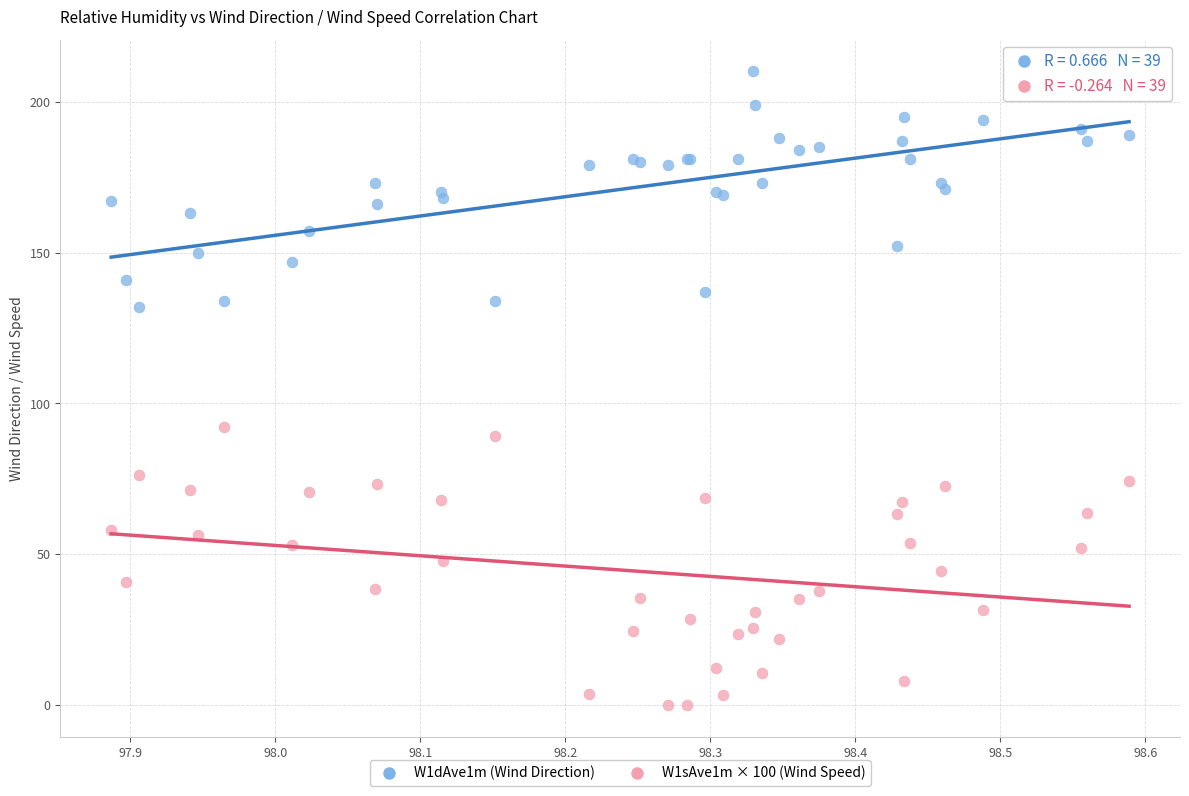

Across all series, what Y value is closest to 105?

92.2